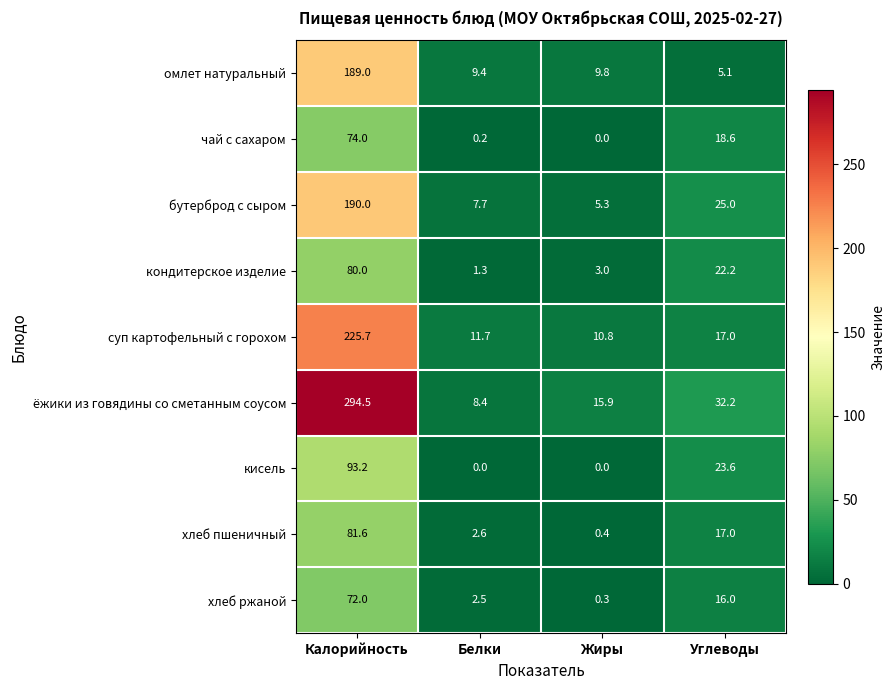

Read the чай с сахаром value at Углеводы.

18.6